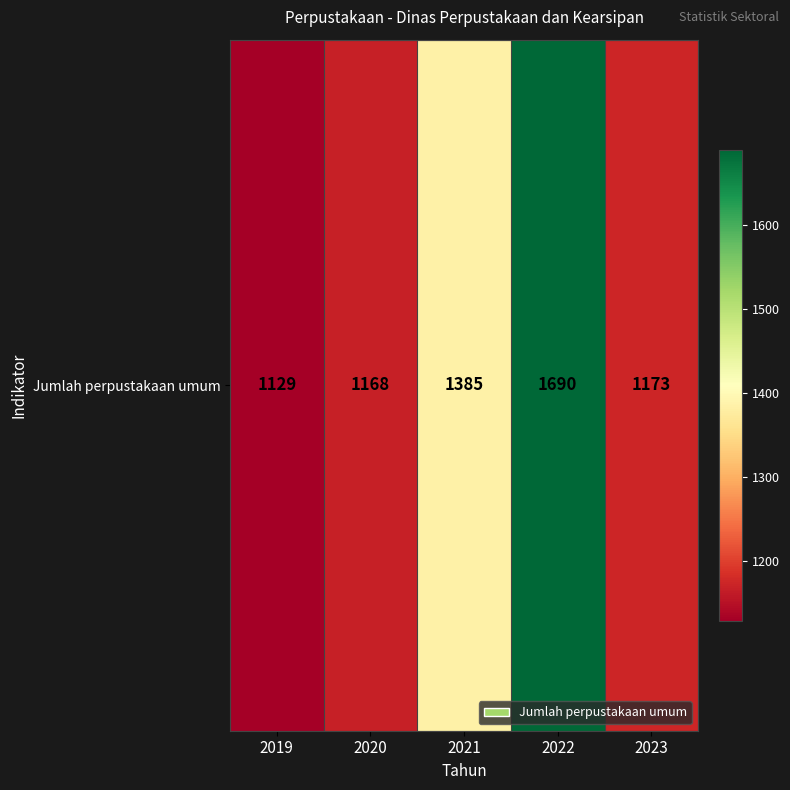

The chart shows a value of 1129 at 2019. True or false?

True